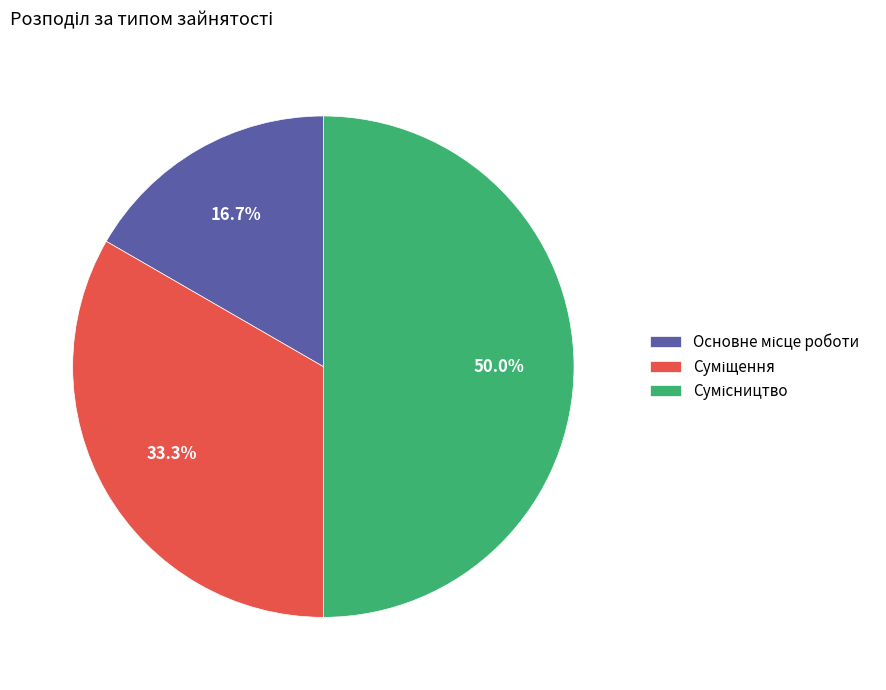

Count the number of slices in the pie.

3